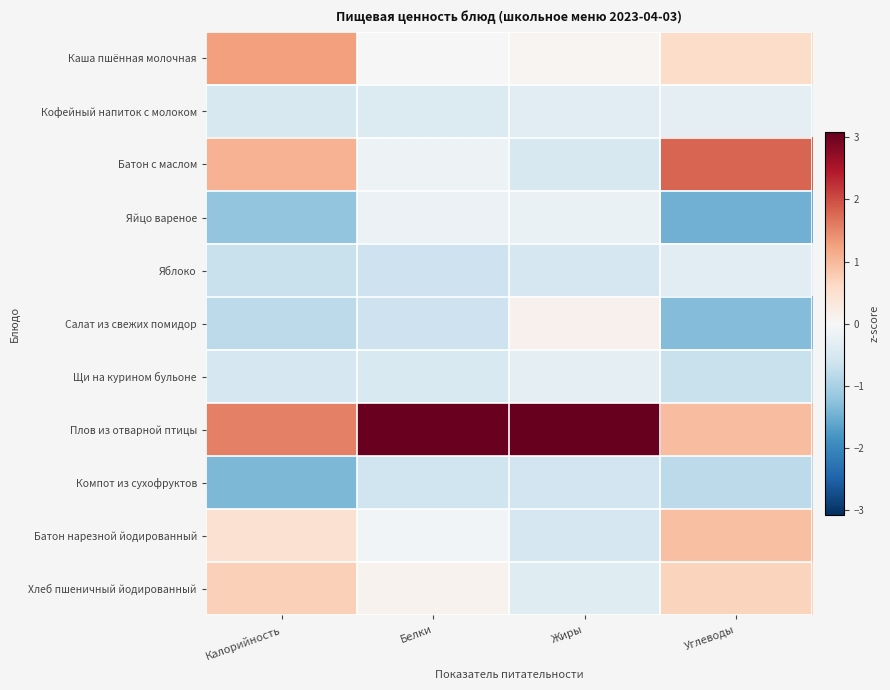

Between Калорийность and Углеводы, which series saw the biggest shift?

Батон с маслом